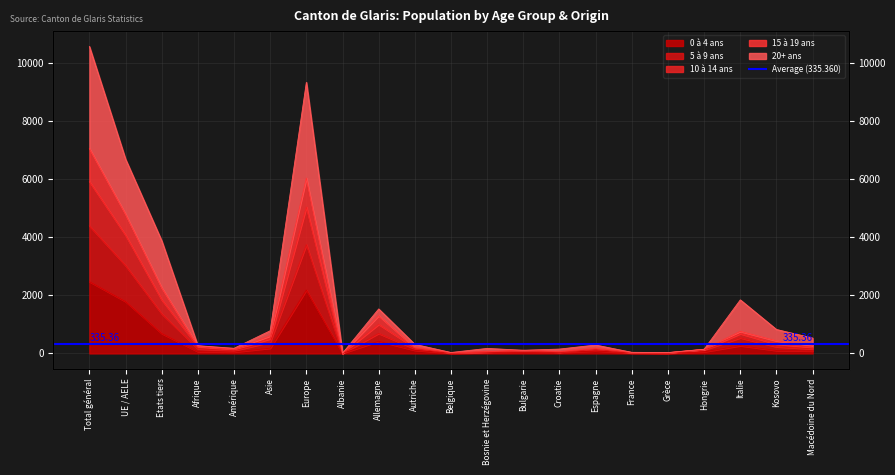

What is the value of the 15 à 19 ans point at the 15th from the left?

170